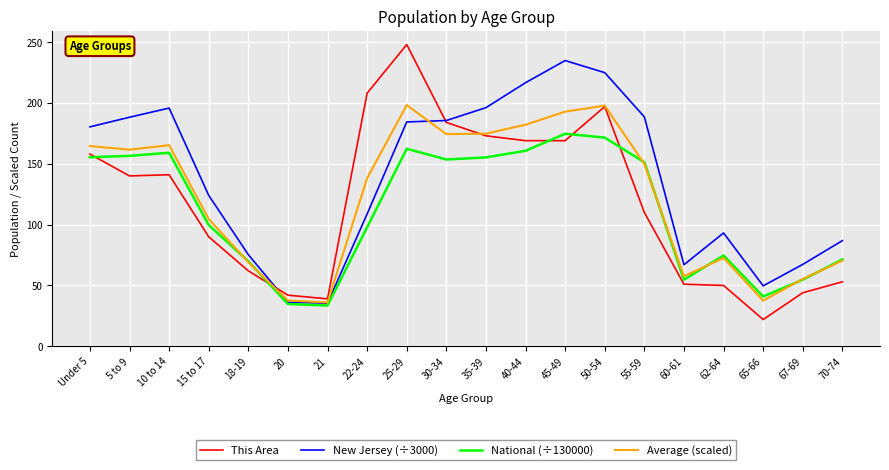

Is it true that Average (scaled) equals 165.3 at 10 to 14?

True